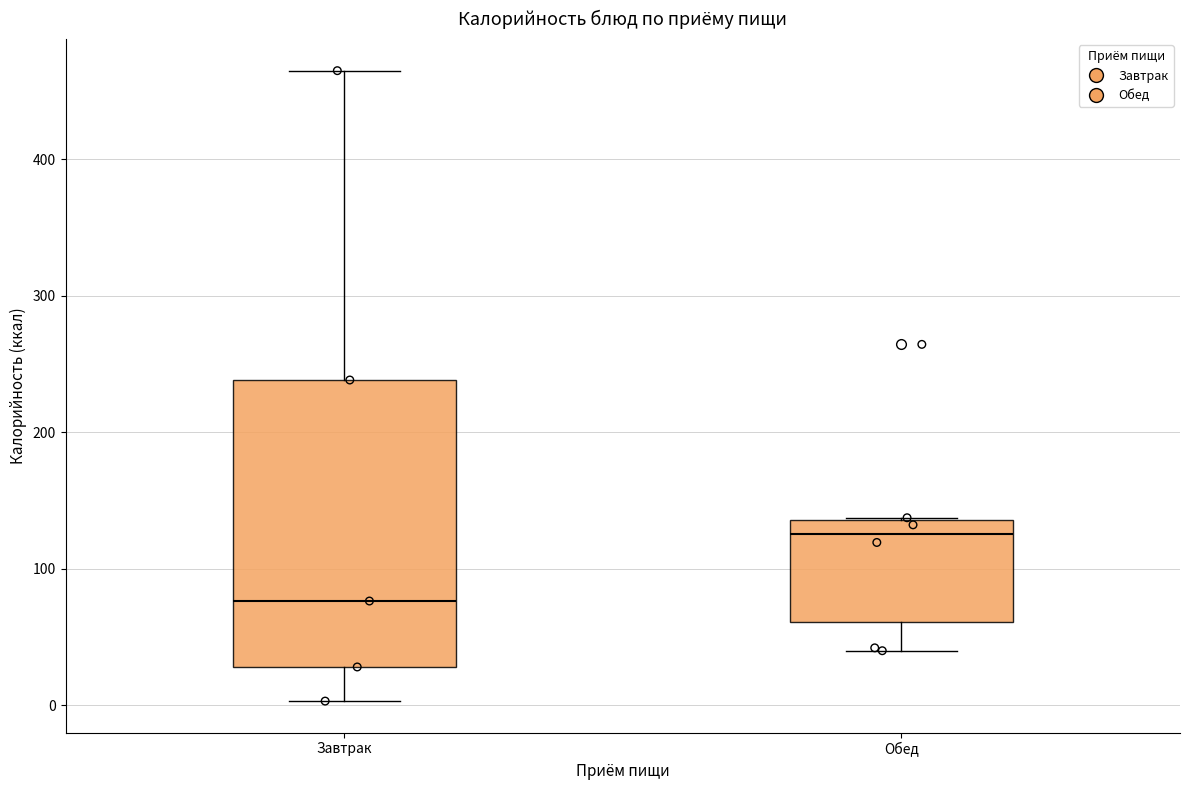

Reading left to right, read every box against the y-axis: the position of its median line, the range the box covers, and the ends of its whiskers. The values are not printed on the chart, so give them approximately, as read against the axis.

Завтрак: median 80, box 30 to 240, whiskers 0 to 460
Обед: median 130, box 60 to 140, whiskers 40 to 140